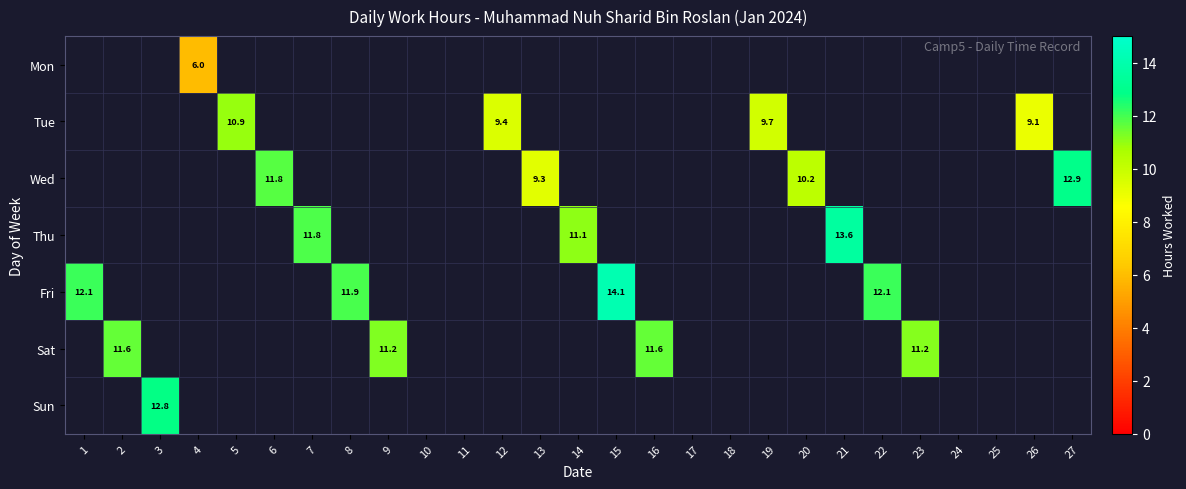

Between 13 and 16, which is larger?

16